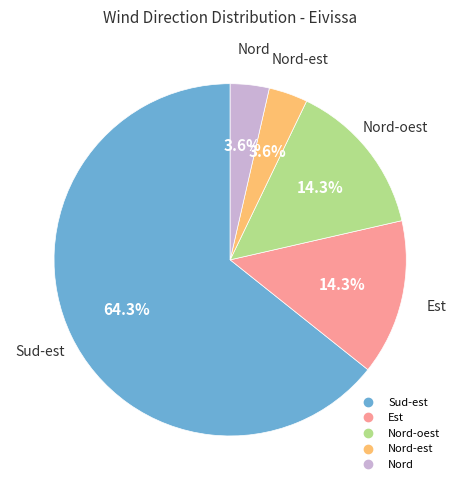

Is there any slice that represents more than half of the pie?

Yes